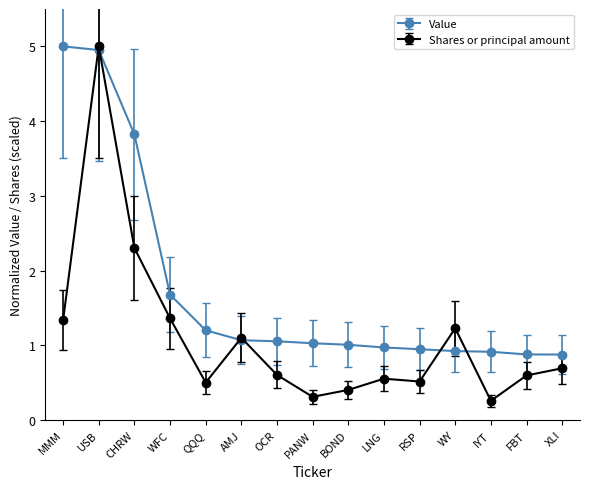

What is the difference between the second highest and minimum values in the Shares or principal amount series?

2.0